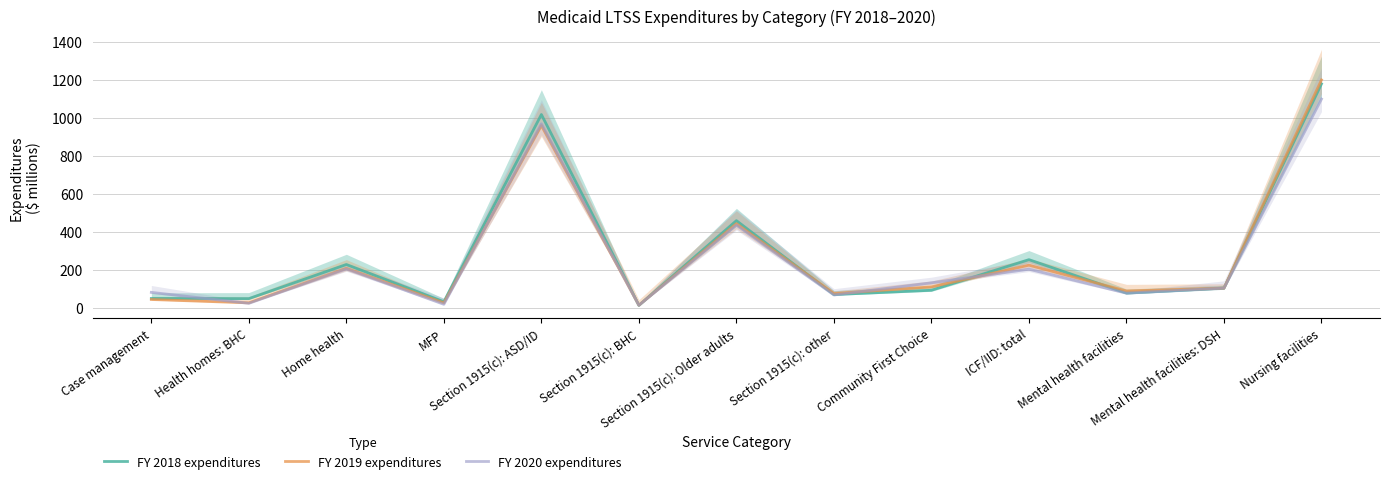

What position from the right is Section 1915(c): other?

6